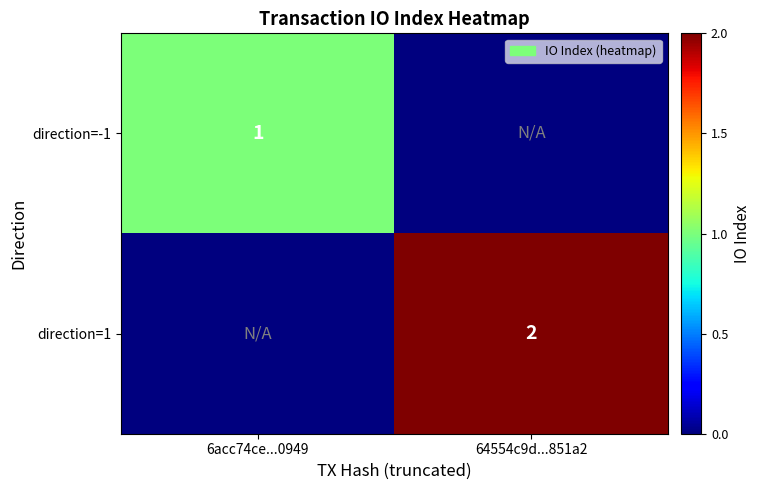

The direction=-1 series shows 0 at 6acc74ce...0949. True or false?

False